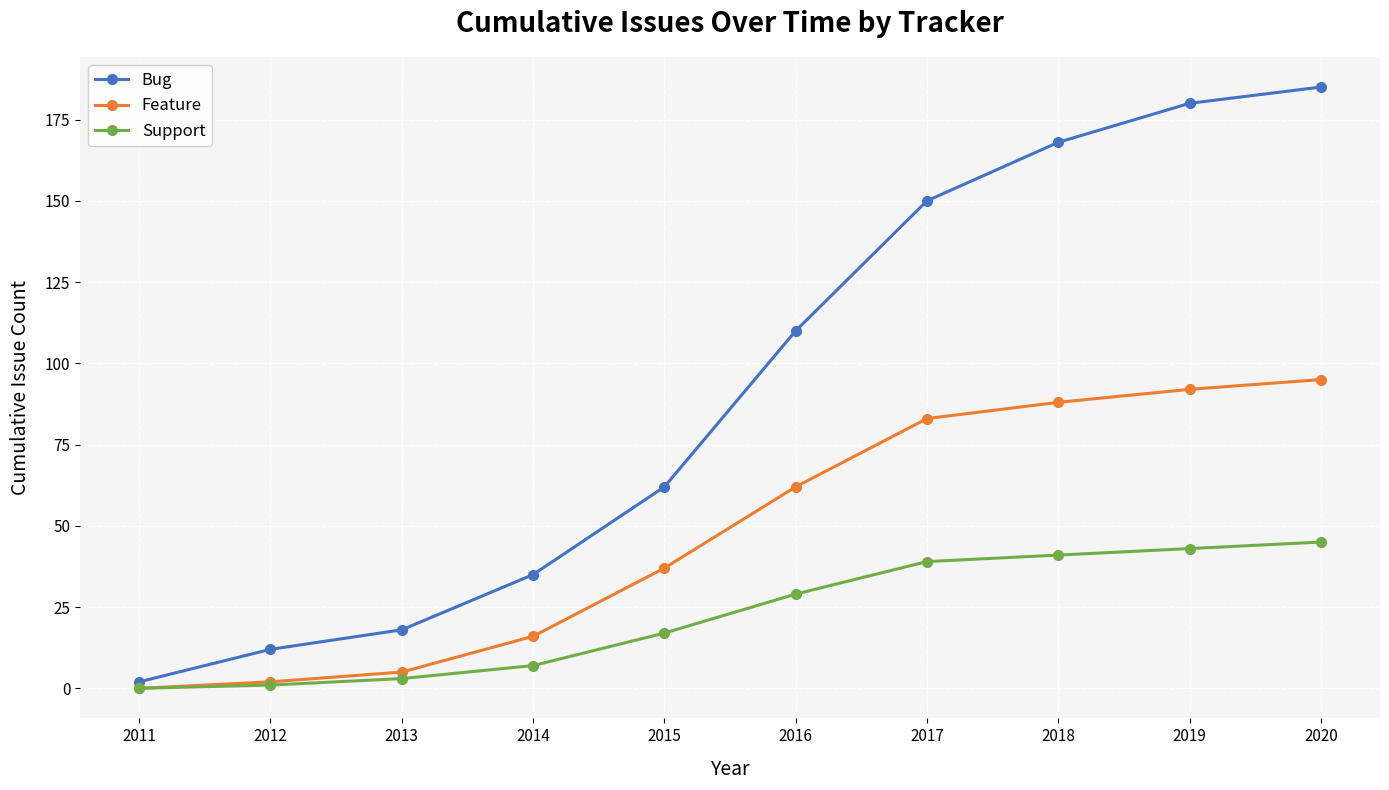

How many lines are shown in the chart?

3